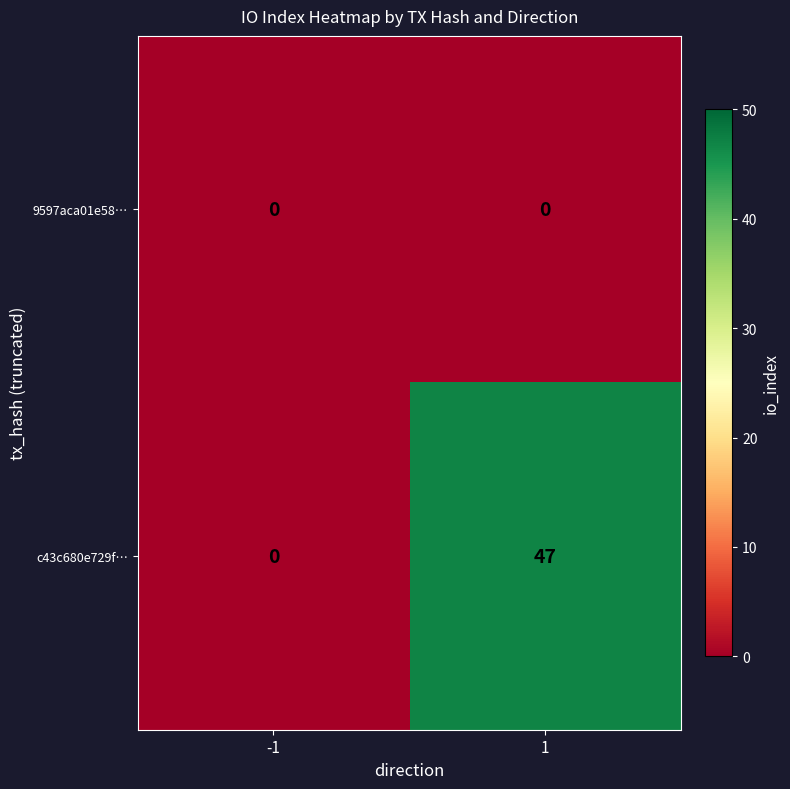

At which category is the sum across all series the highest?

1